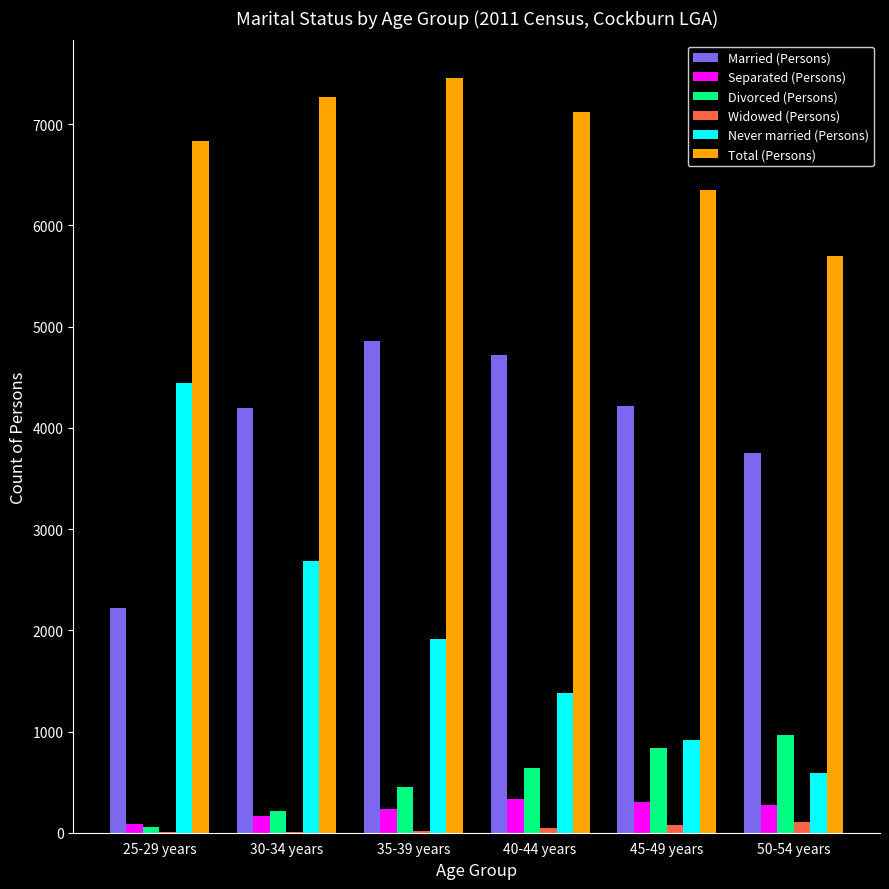

What is the spread (max minus min) of values at 50-54 years?

5595